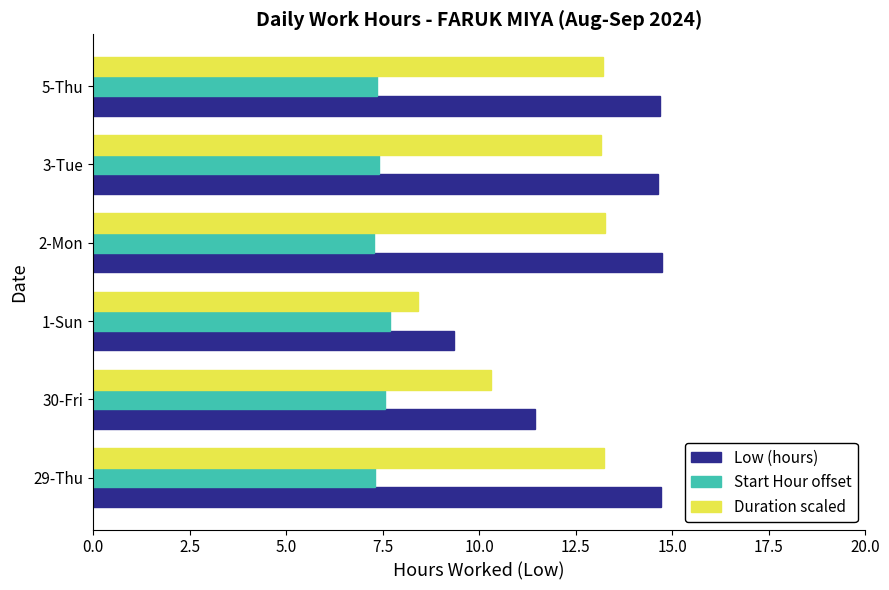

Where is Duration scaled nearest to the value 10?

30-Fri